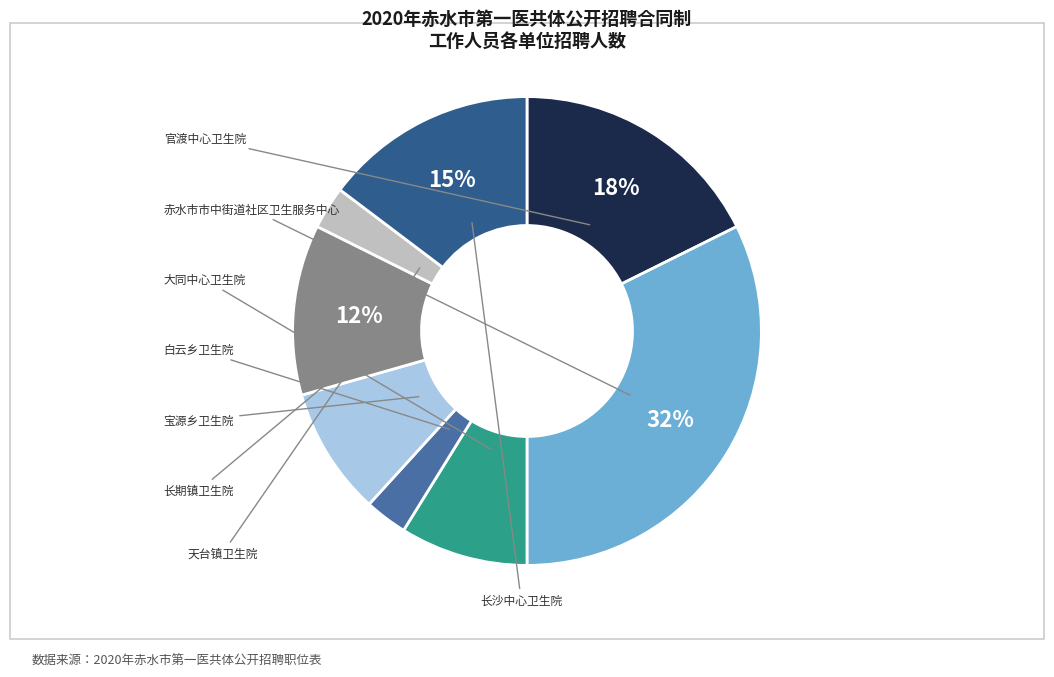

To the nearest percent, what is the average slice percentage?

12%